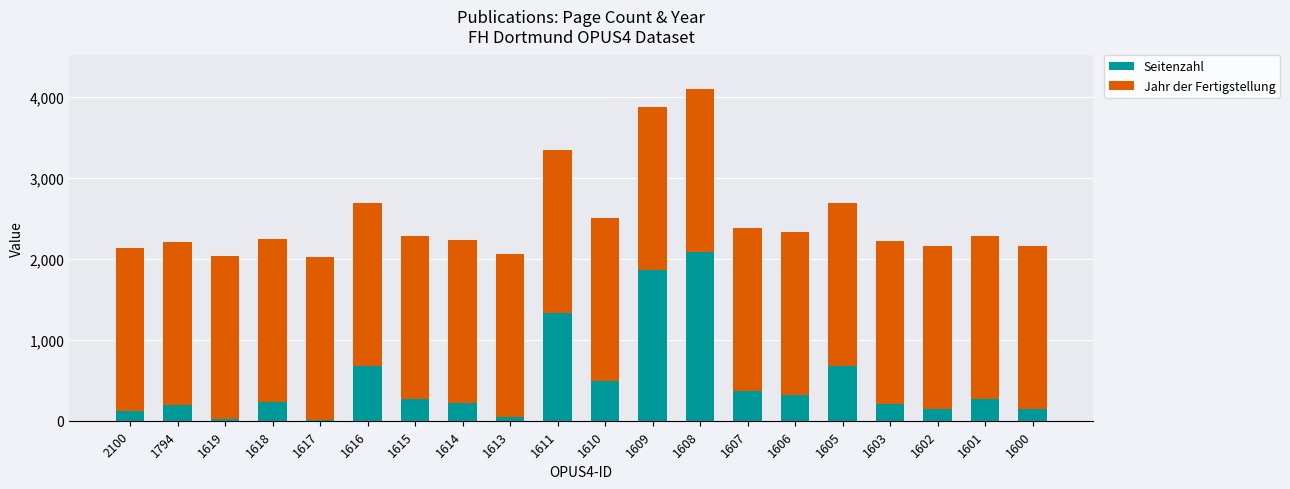

What is the highest value of the Seitenzahl series?

2088